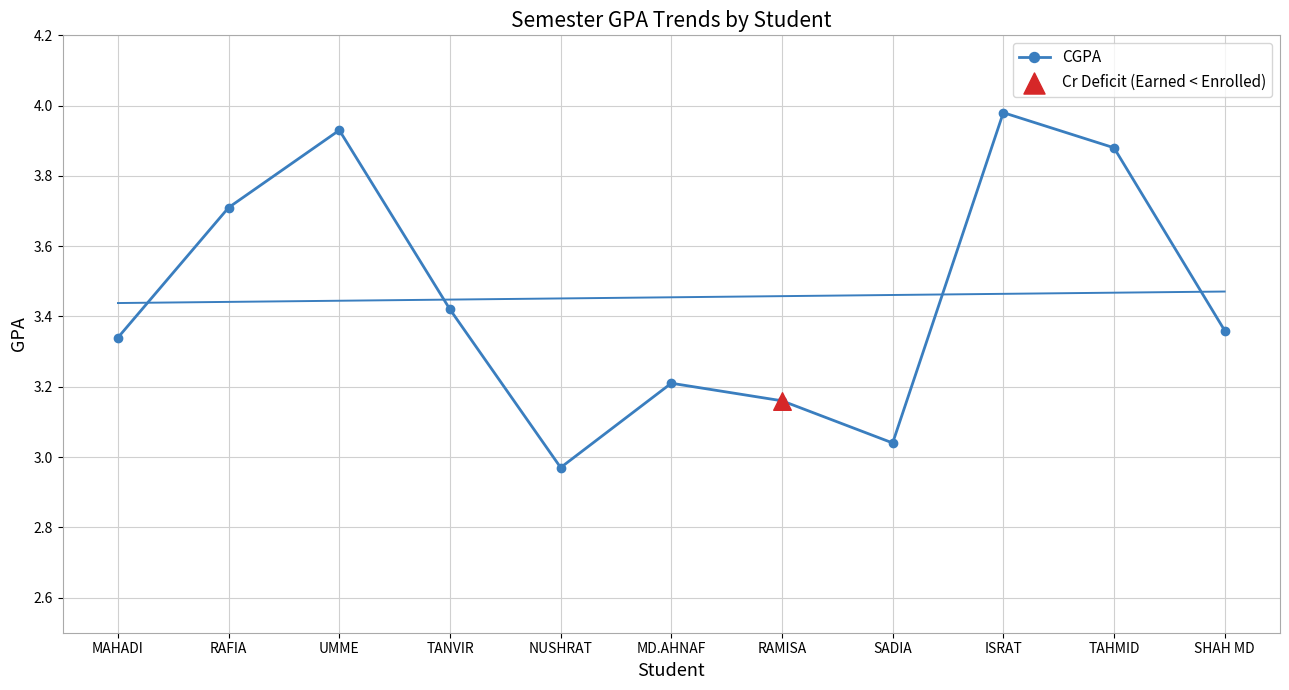

What is the change in value from MD.AHNAF to TAHMID?

+0.7